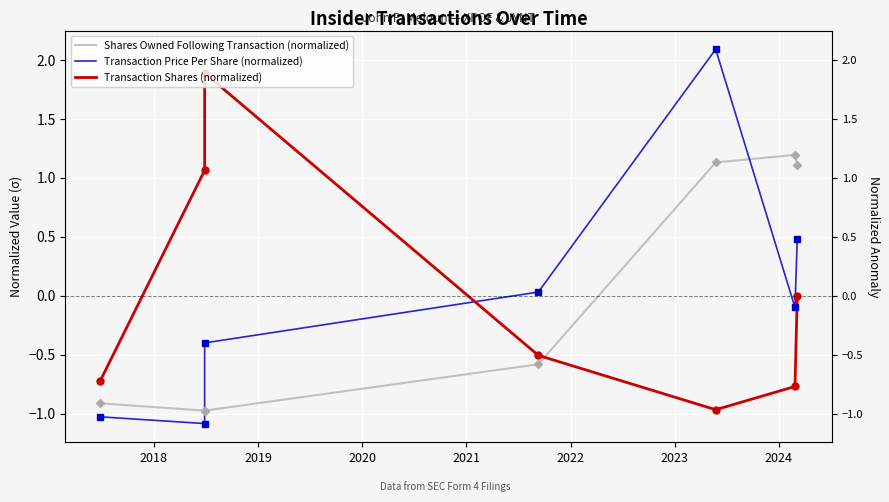

What is the maximum value shown in the chart?

2.1